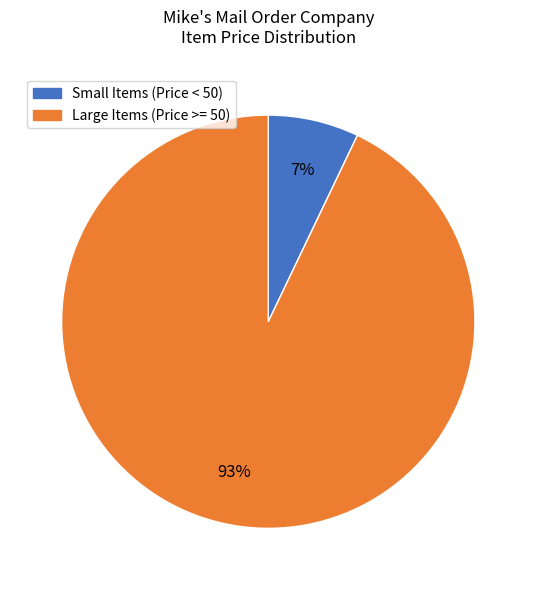

Is there any slice that represents more than half of the pie?

Yes